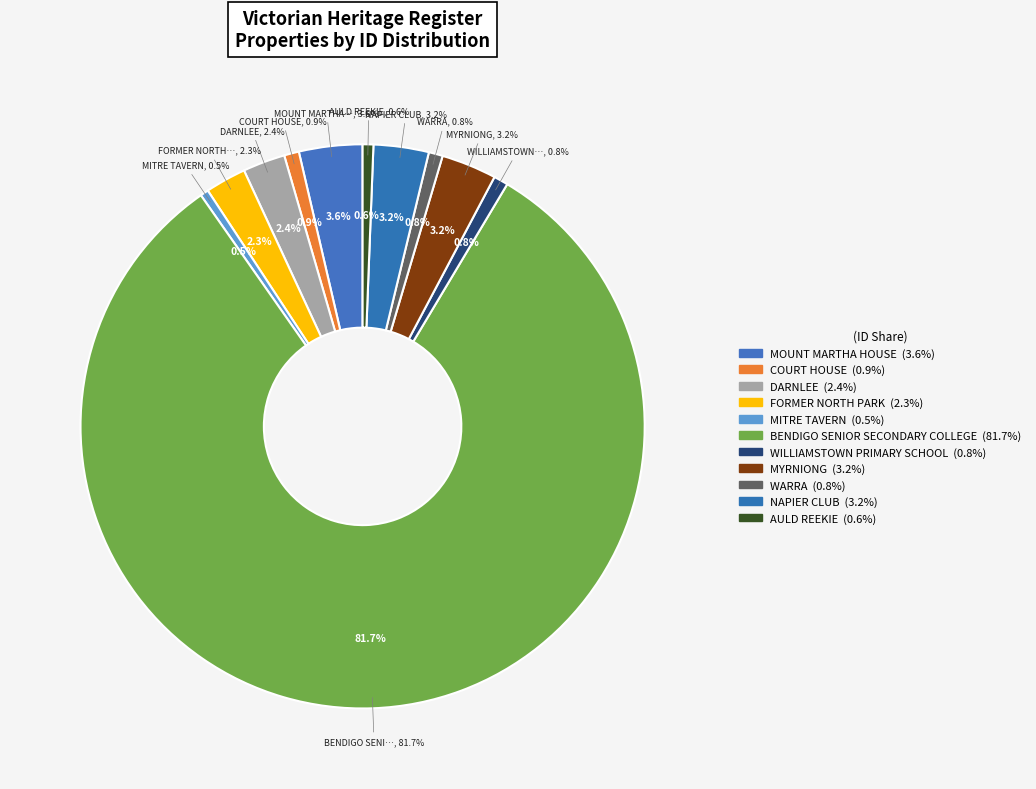

To the nearest percent, what is the average slice percentage?

9%